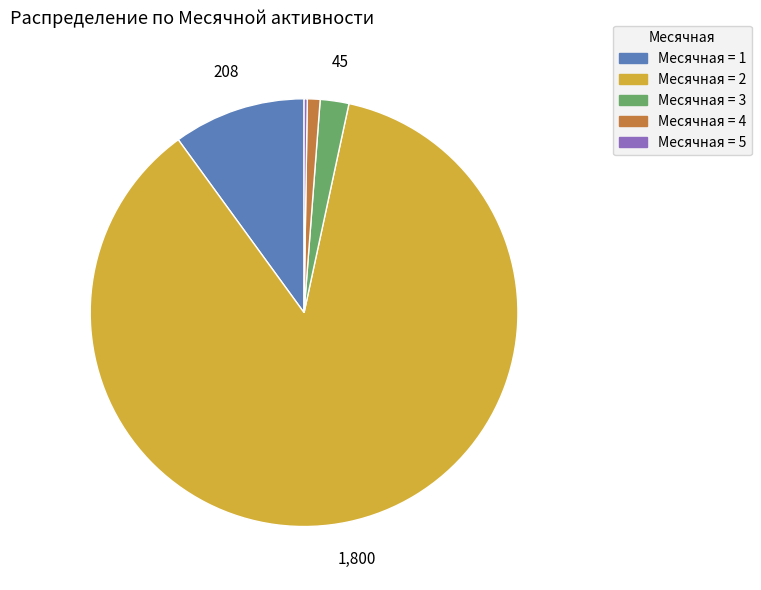

Does any single category account for the majority?

Yes